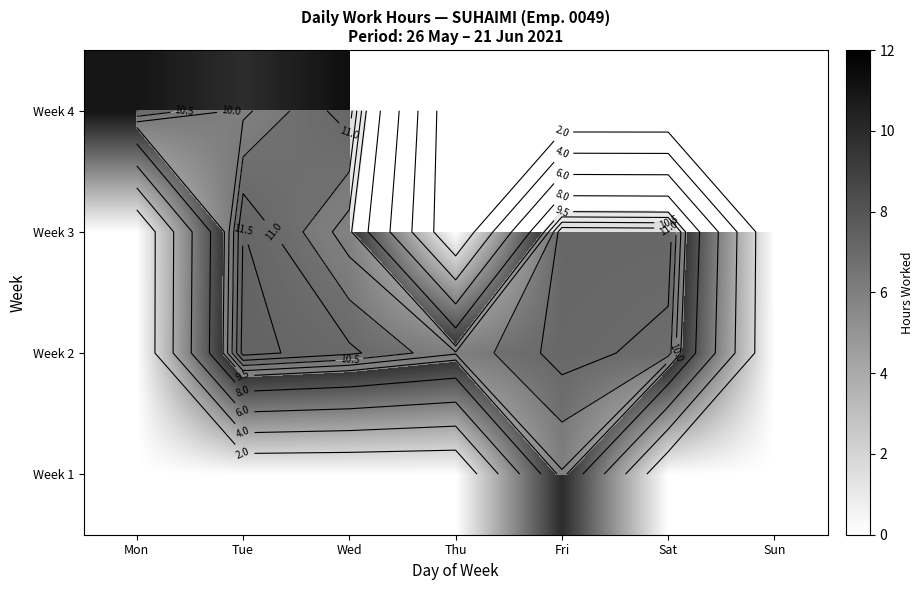

How many values in Week 2 are above zero?

5